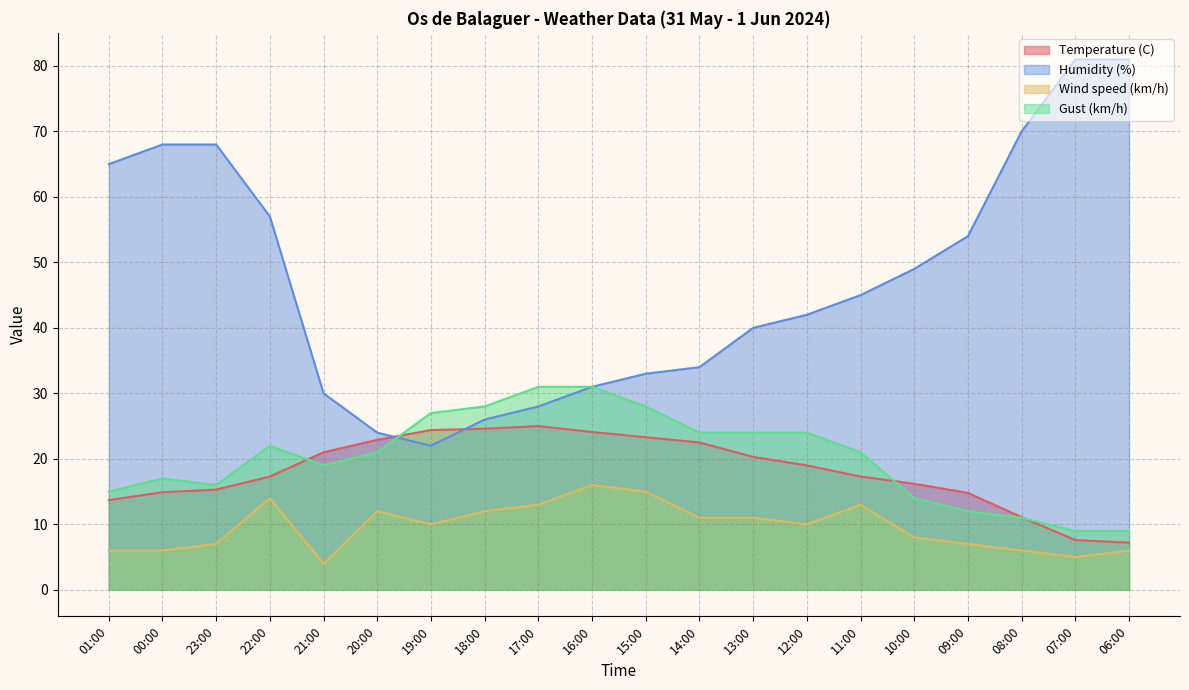

At which category does Wind speed (km/h) reach its first local valley?

21:00